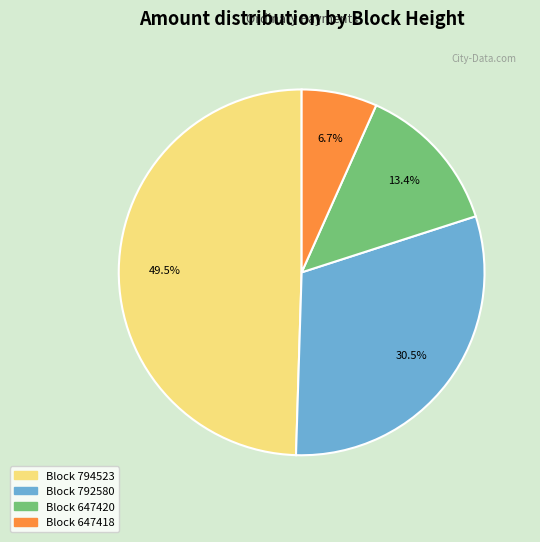

Is there any slice that represents more than half of the pie?

No